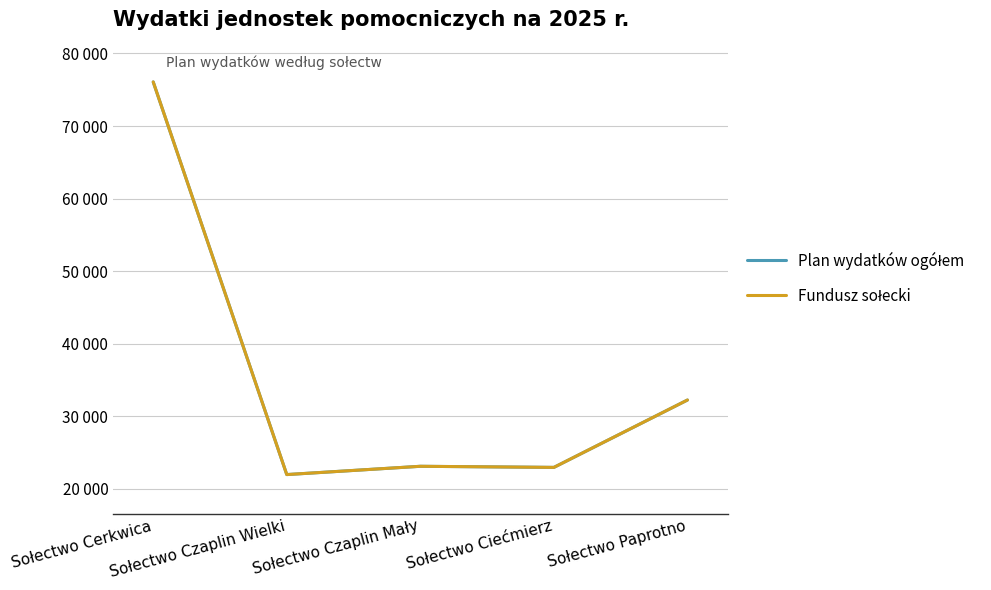

Where is Plan wydatków ogółem nearest to the value 49029?

Sołectwo Paprotno